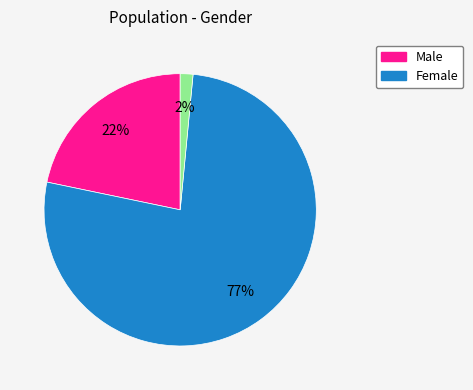

To the nearest percent, what is the average slice percentage?

33%